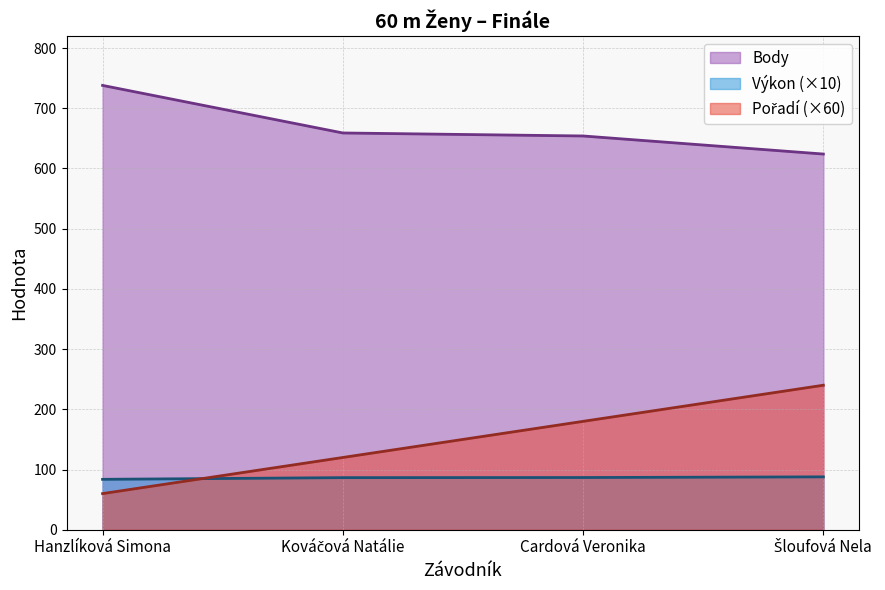

What is the difference between the maximum and second lowest values in the Body series?

84.0